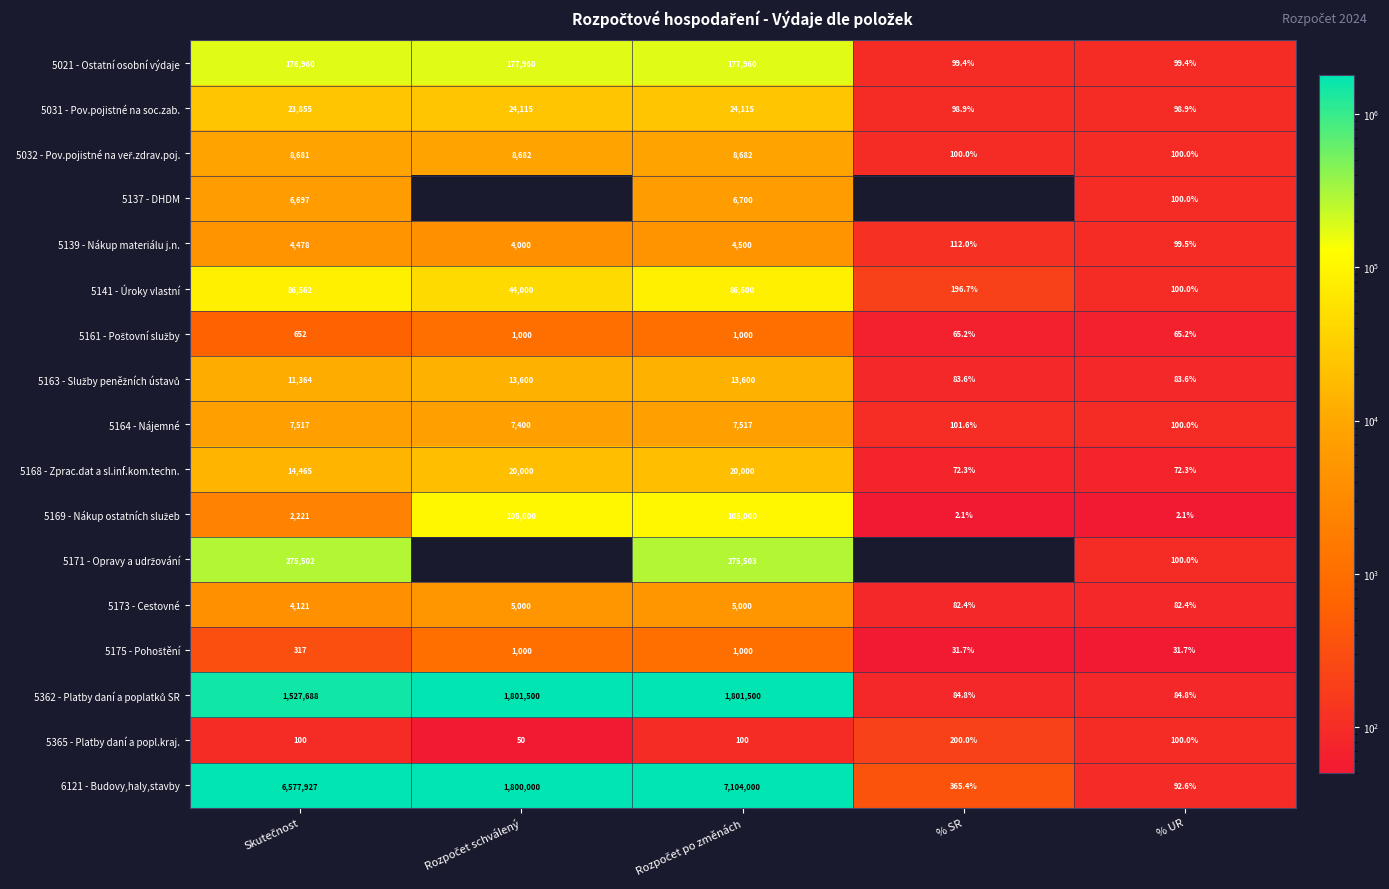

What is the total value across all series at % UR?

1412.5